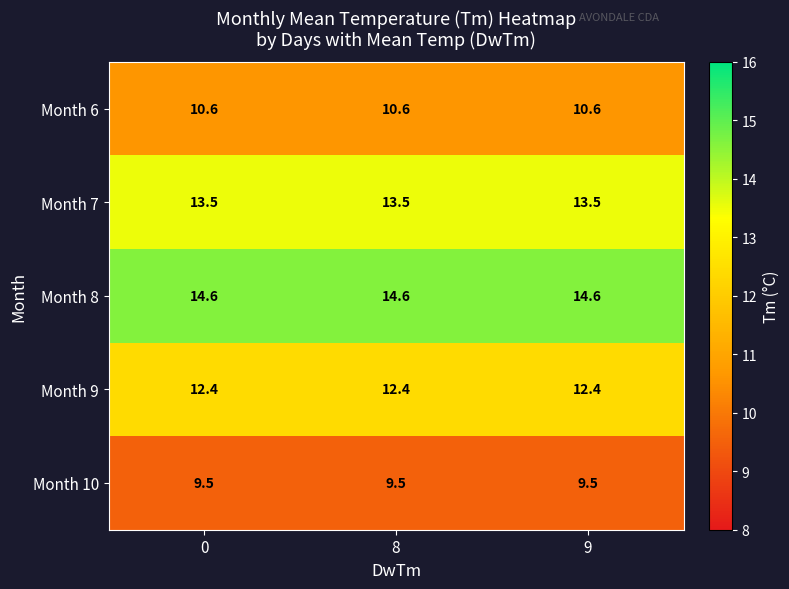

What is the difference between the highest and lowest values at 9?

5.1